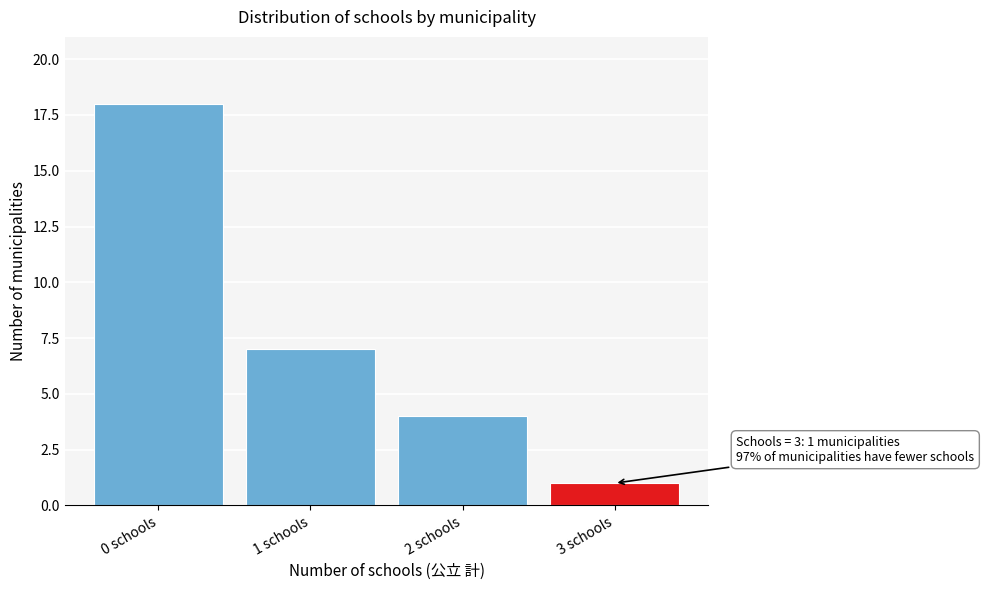

Reading right to left, list all the values displayed in this chart.

1	4	7	18